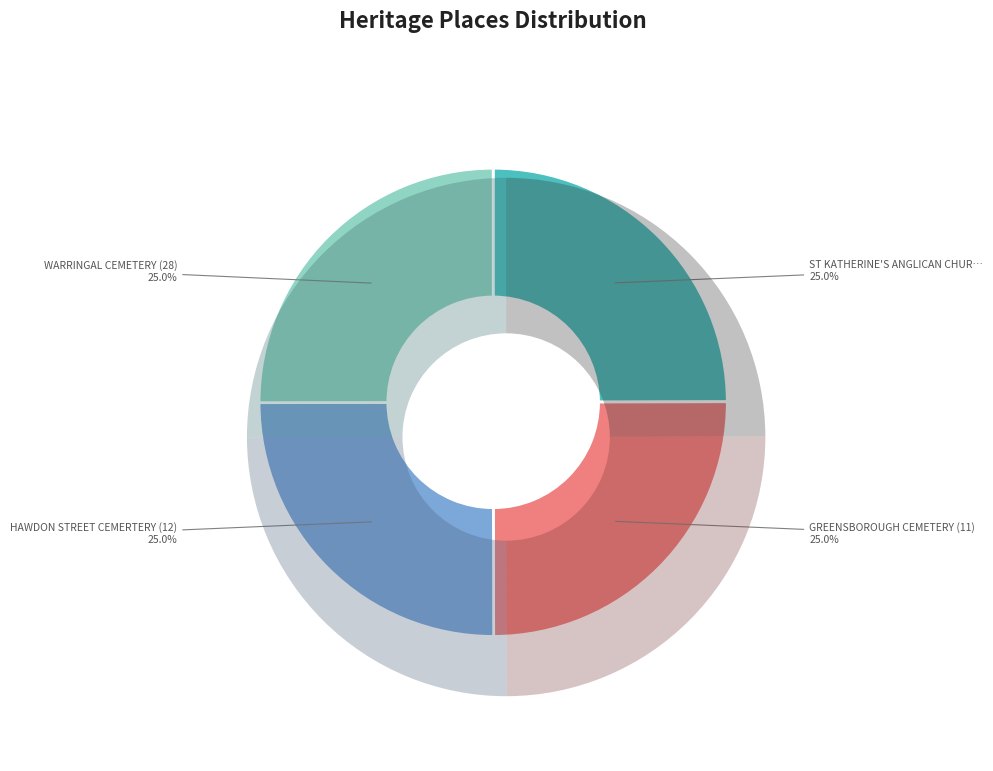

Is there any slice that represents more than half of the pie?

No